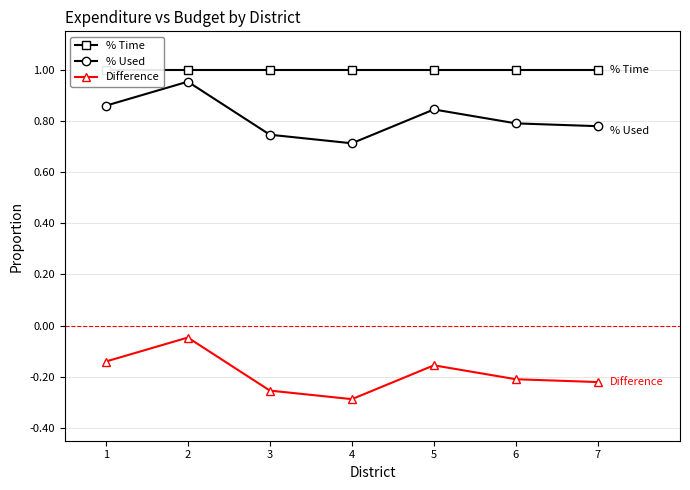

True or false: % Time has a value of 1.0 at 7.

True